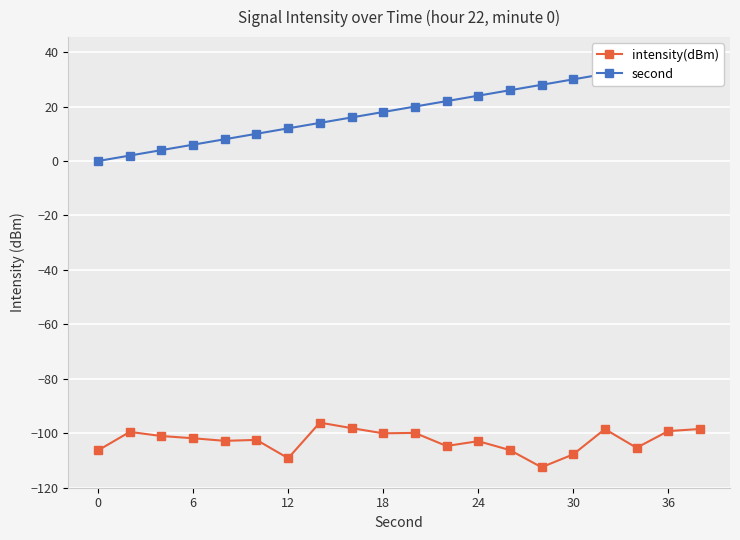

What is the average value of the second series?

19.0